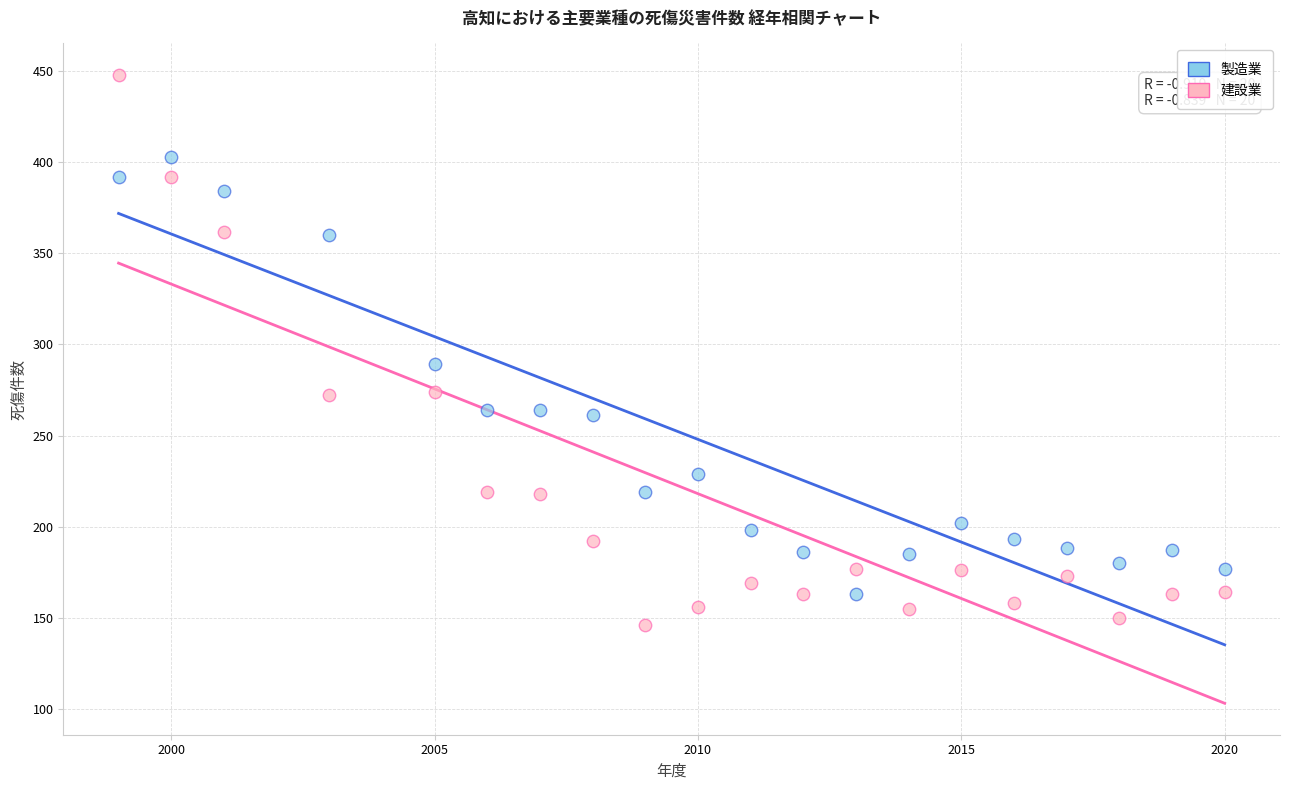

Which series reaches the maximum Y coordinate?

建設業